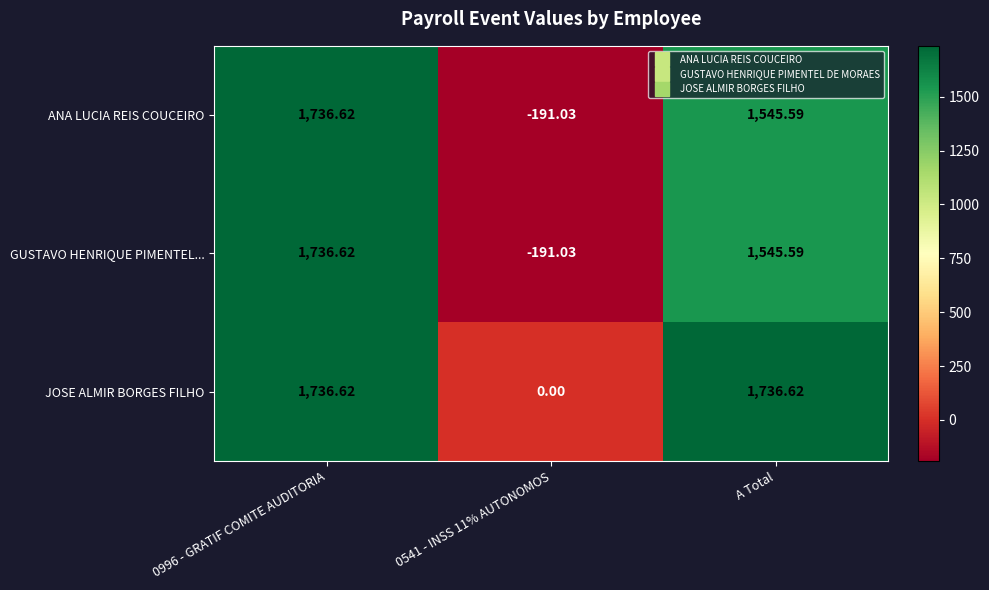

What is the total value across all series at 0996 - GRATIF COMITE AUDITORIA?

5209.9